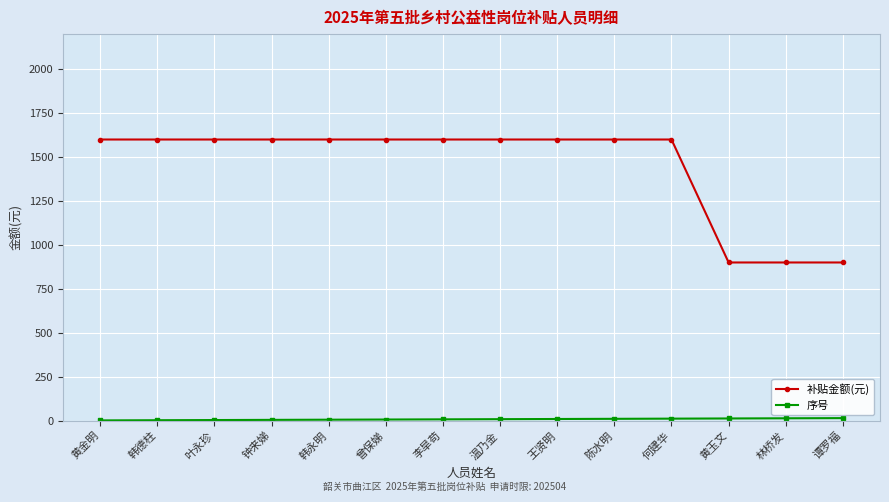

Is this an area chart (filled region under the line)?

No